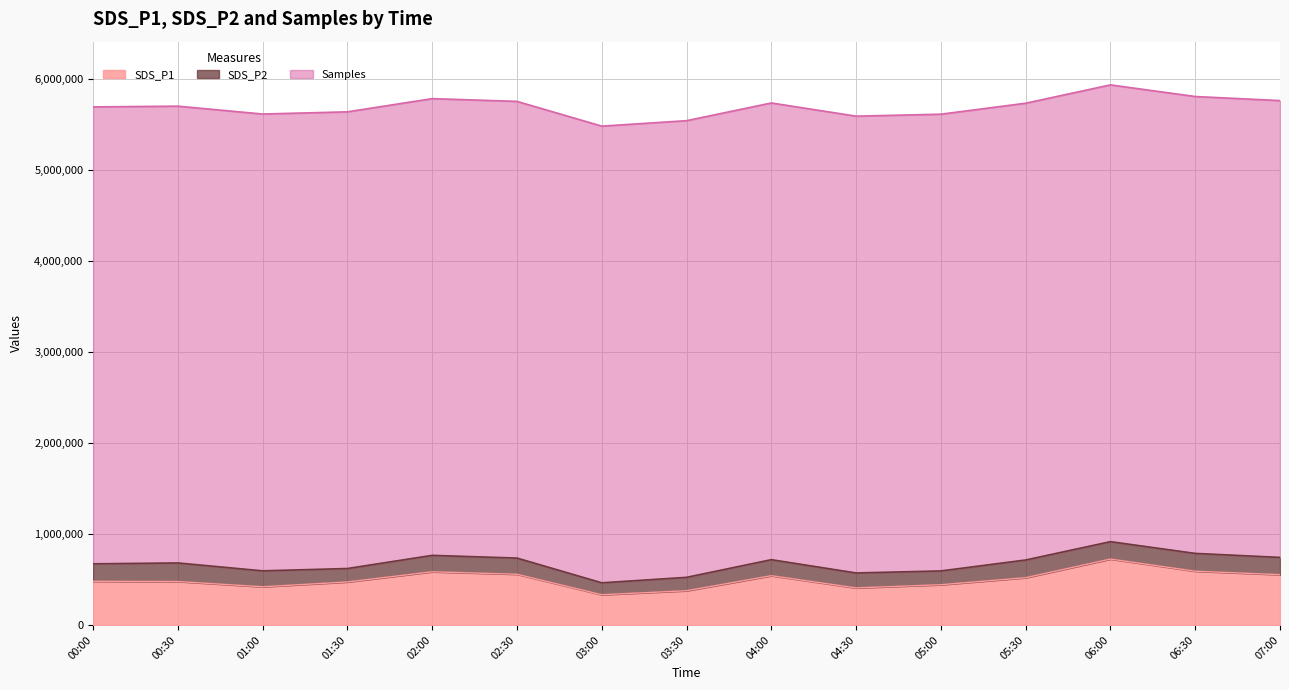

What is the total value across all series at 03:00?

5478165.0